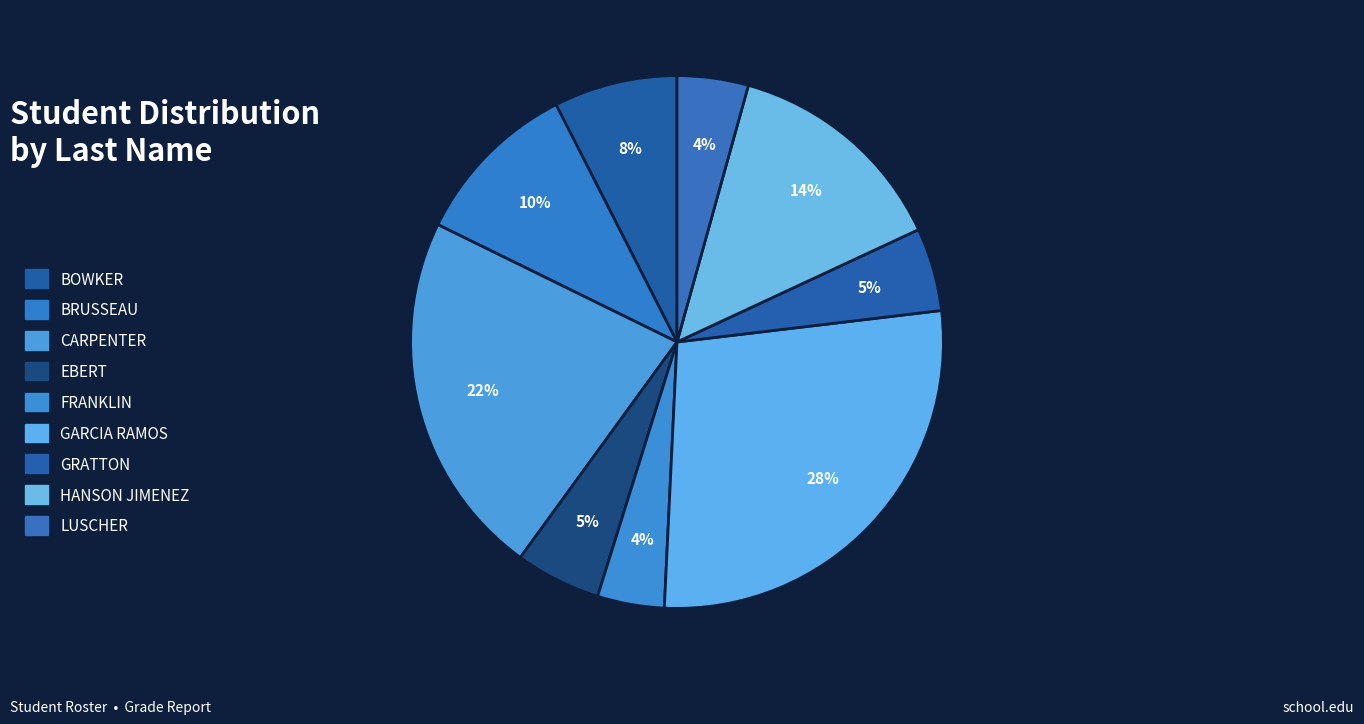

What percentage is NOT represented by FRANKLIN?

95.9%